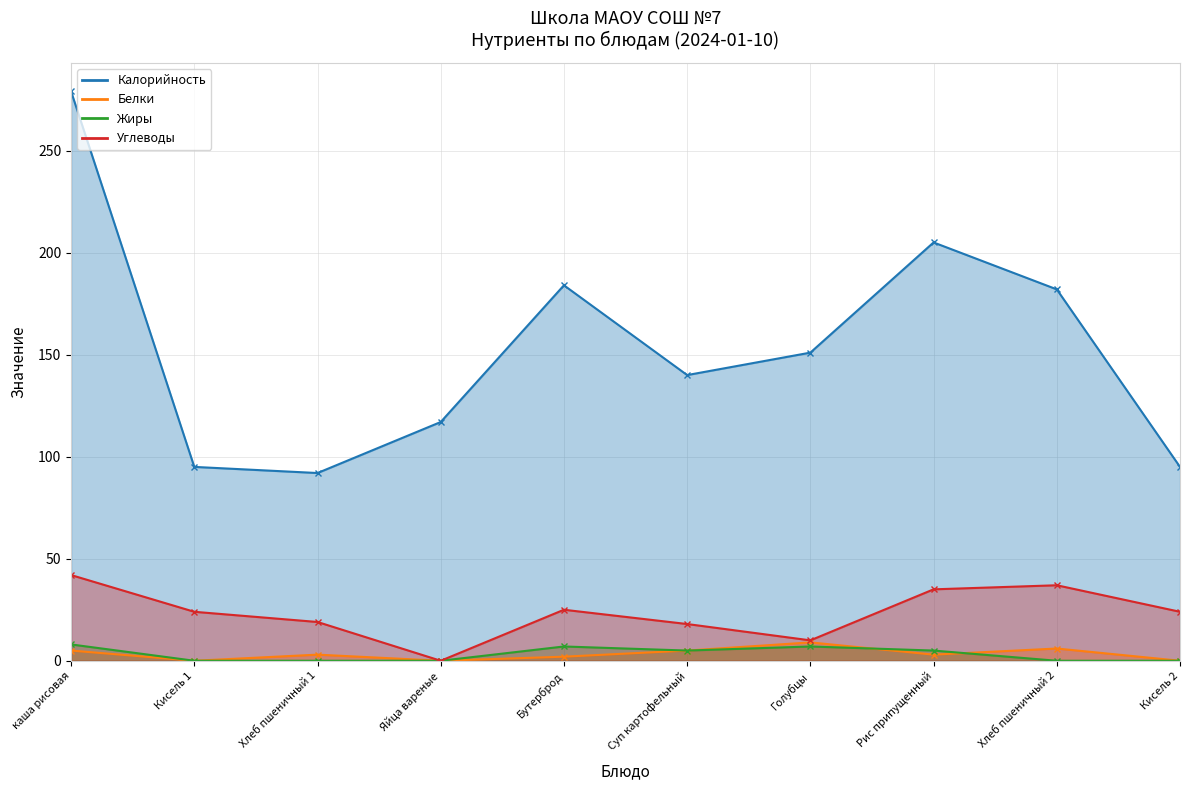

How many values in Жиры are above zero?

5